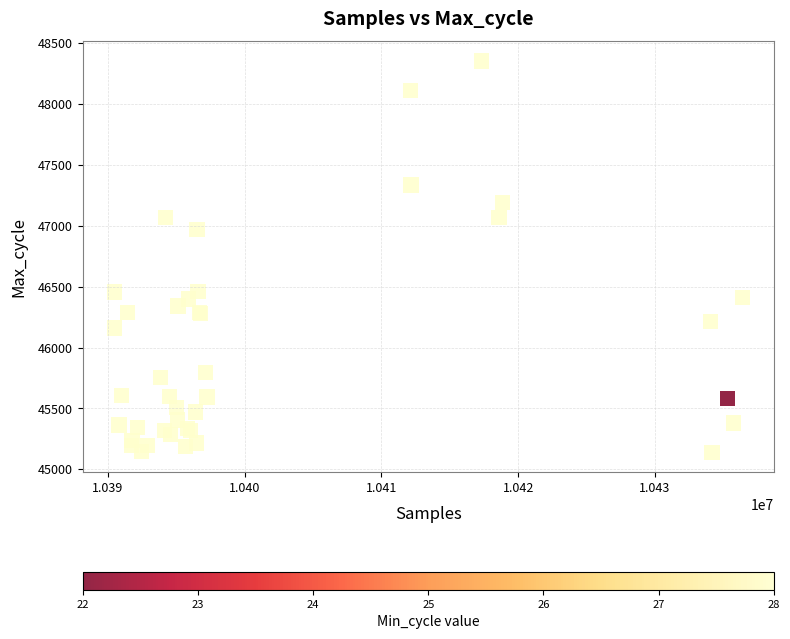

What Y value in the scatter plot is closest to 46745?

46971